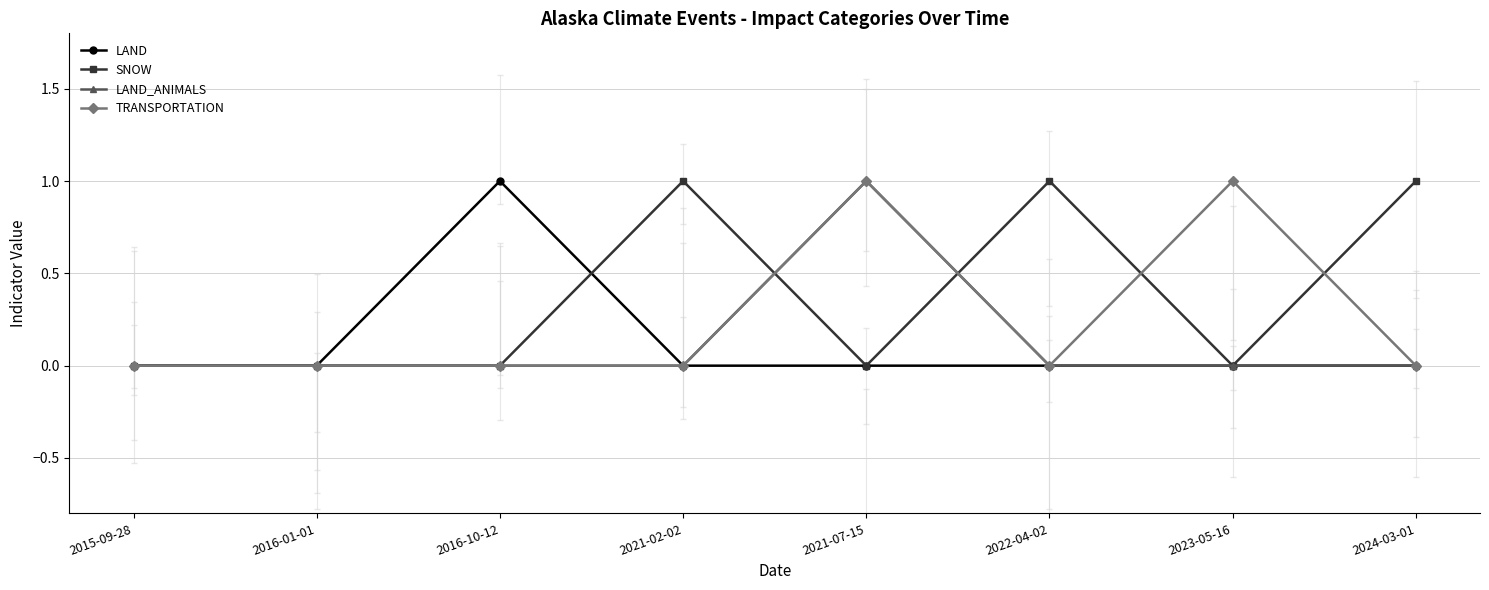

True or false: LAND_ANIMALS has a value of -1 at 2022-04-02.

False